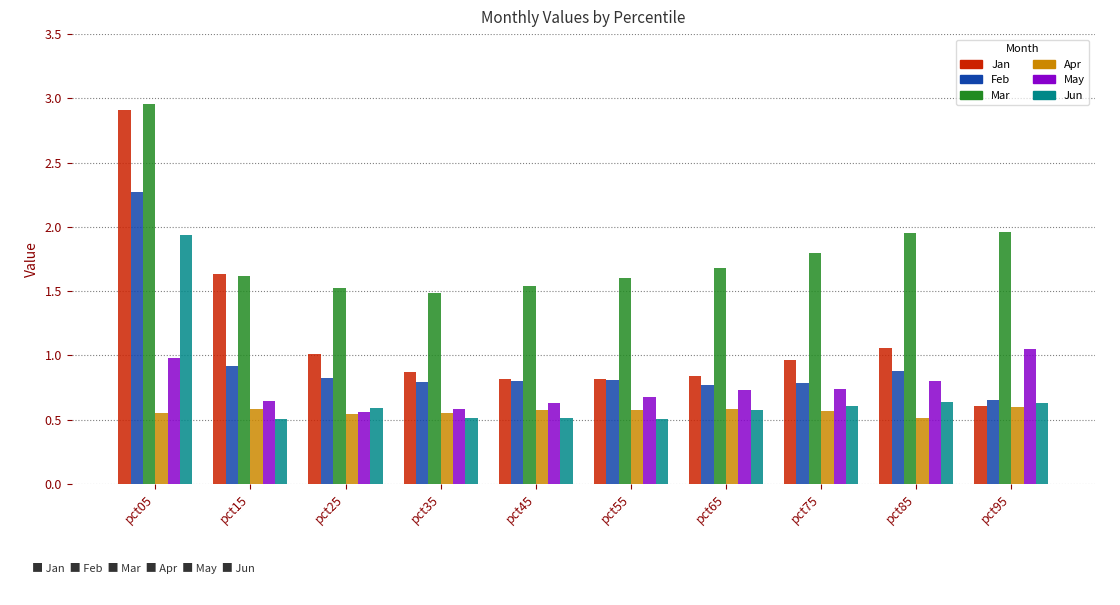

At which category is the sum across all series the highest?

pct05